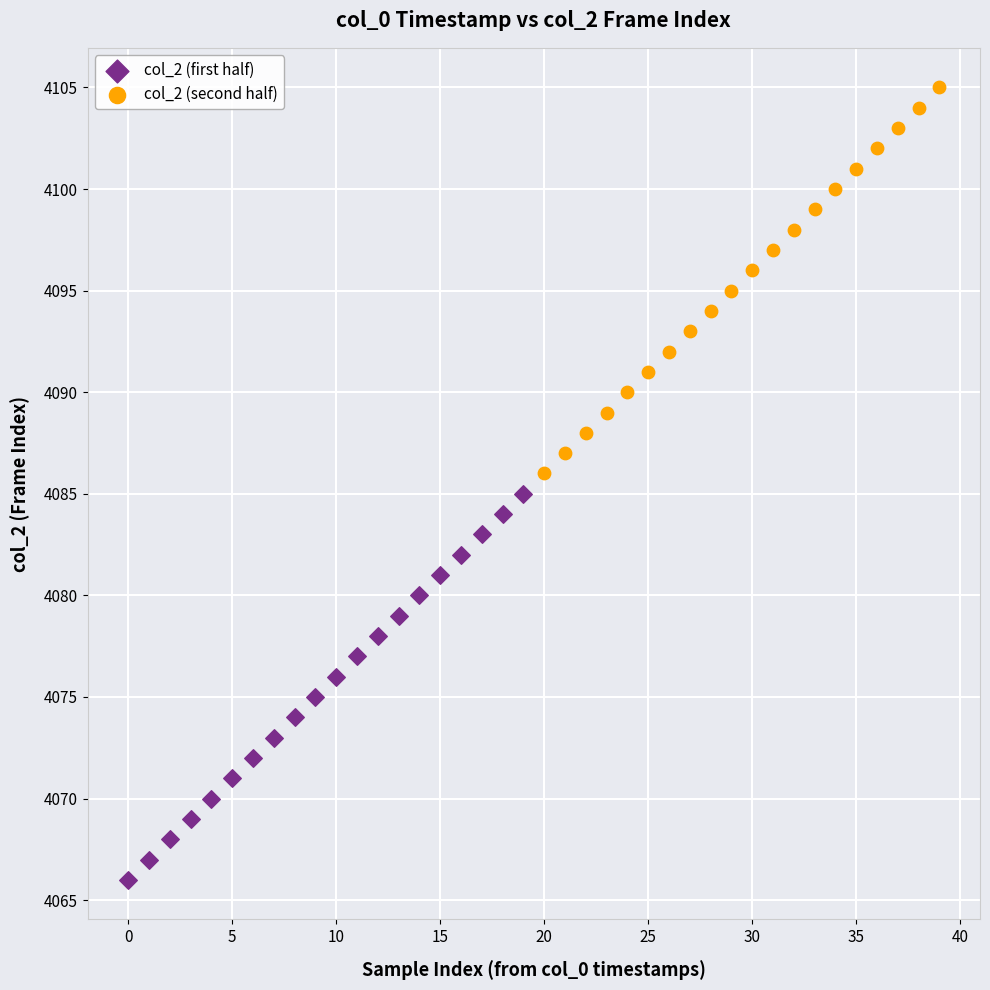

Which series reaches the maximum Y coordinate?

col_2 (second half)